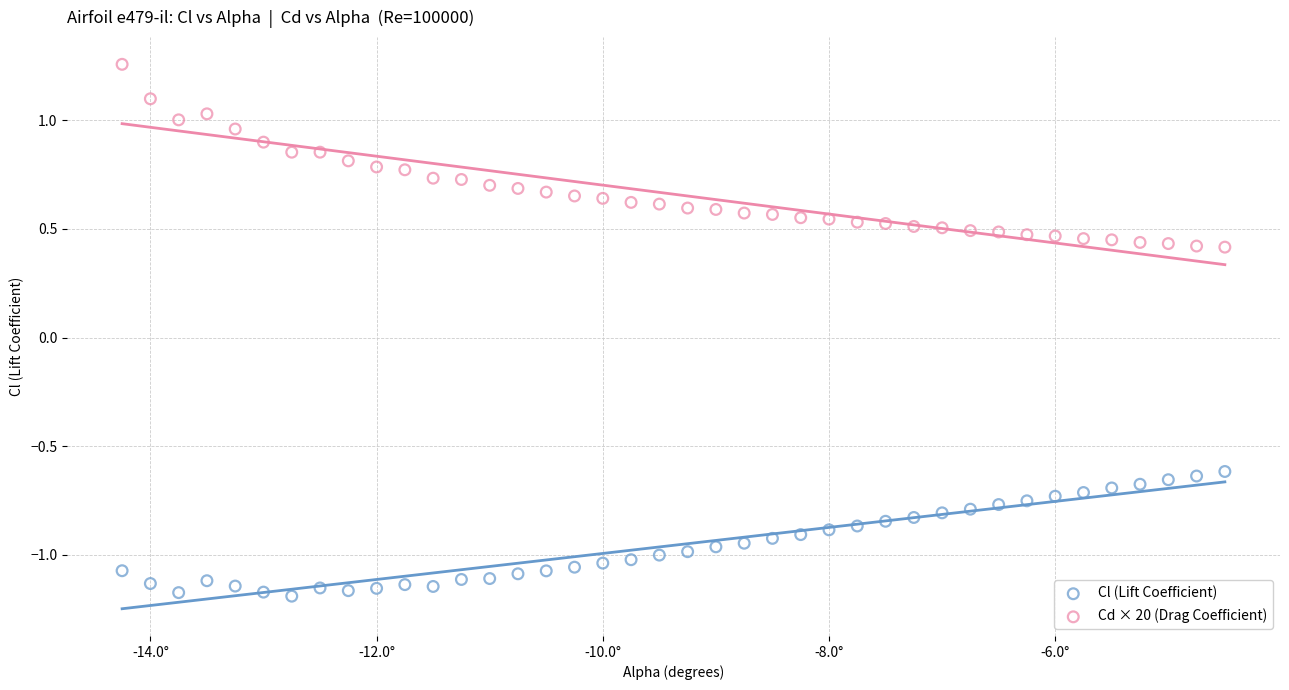

Which series reaches the maximum Y coordinate?

Cd × 20 (Drag Coefficient)